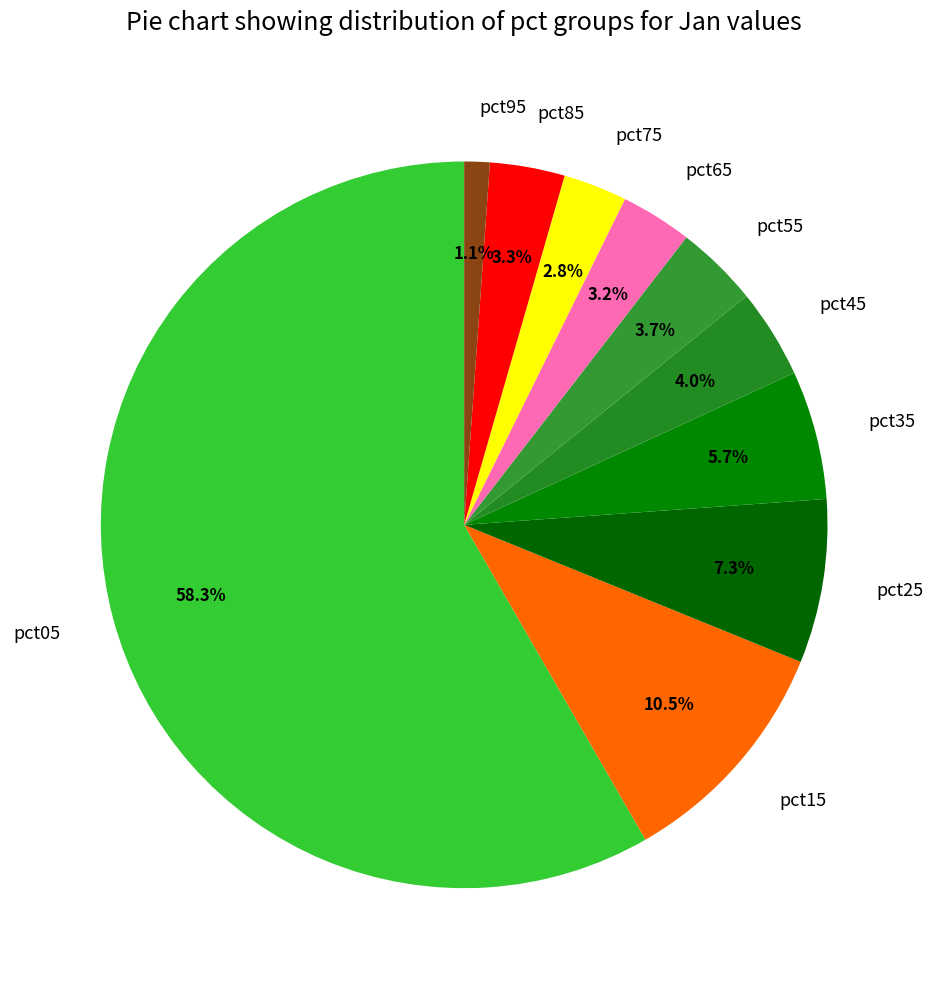

How many slices are in this pie chart?

10